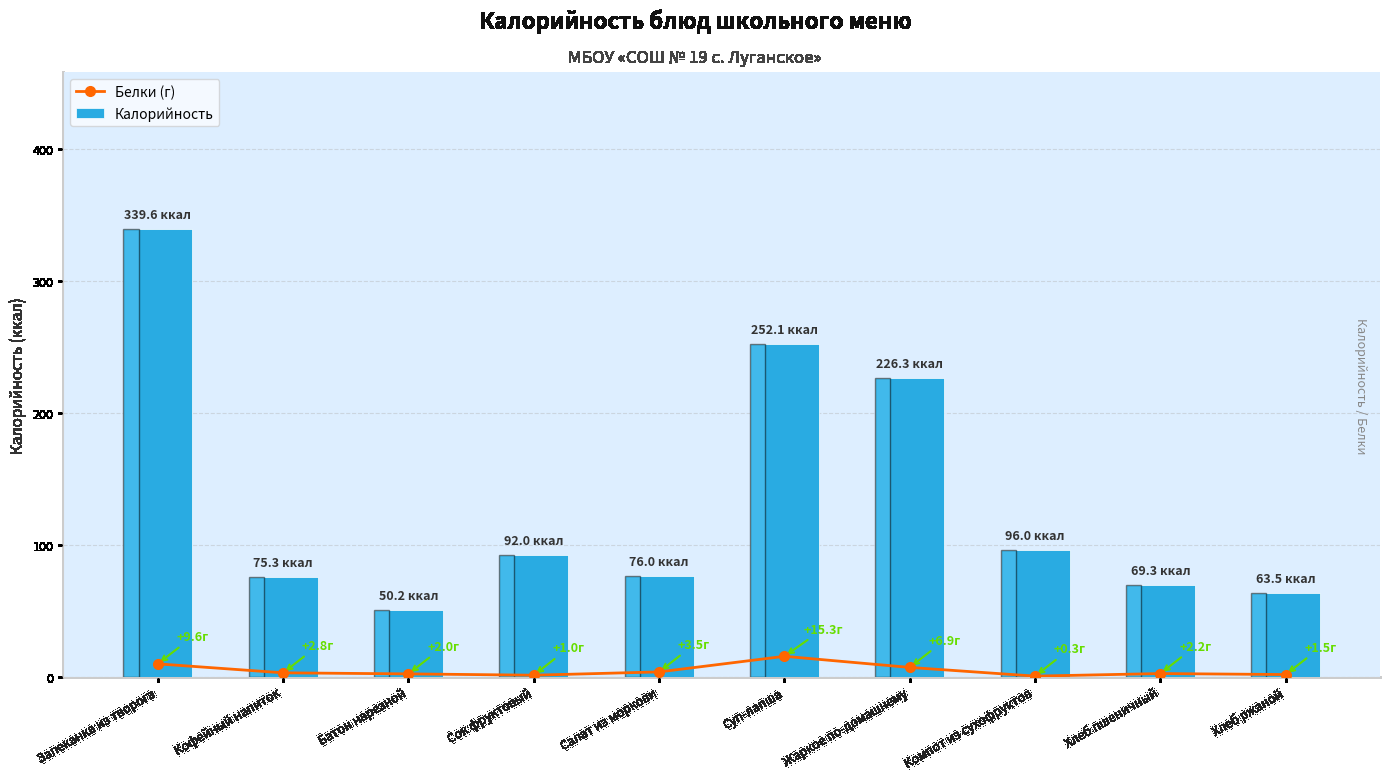

How many bars are there in each group?

2